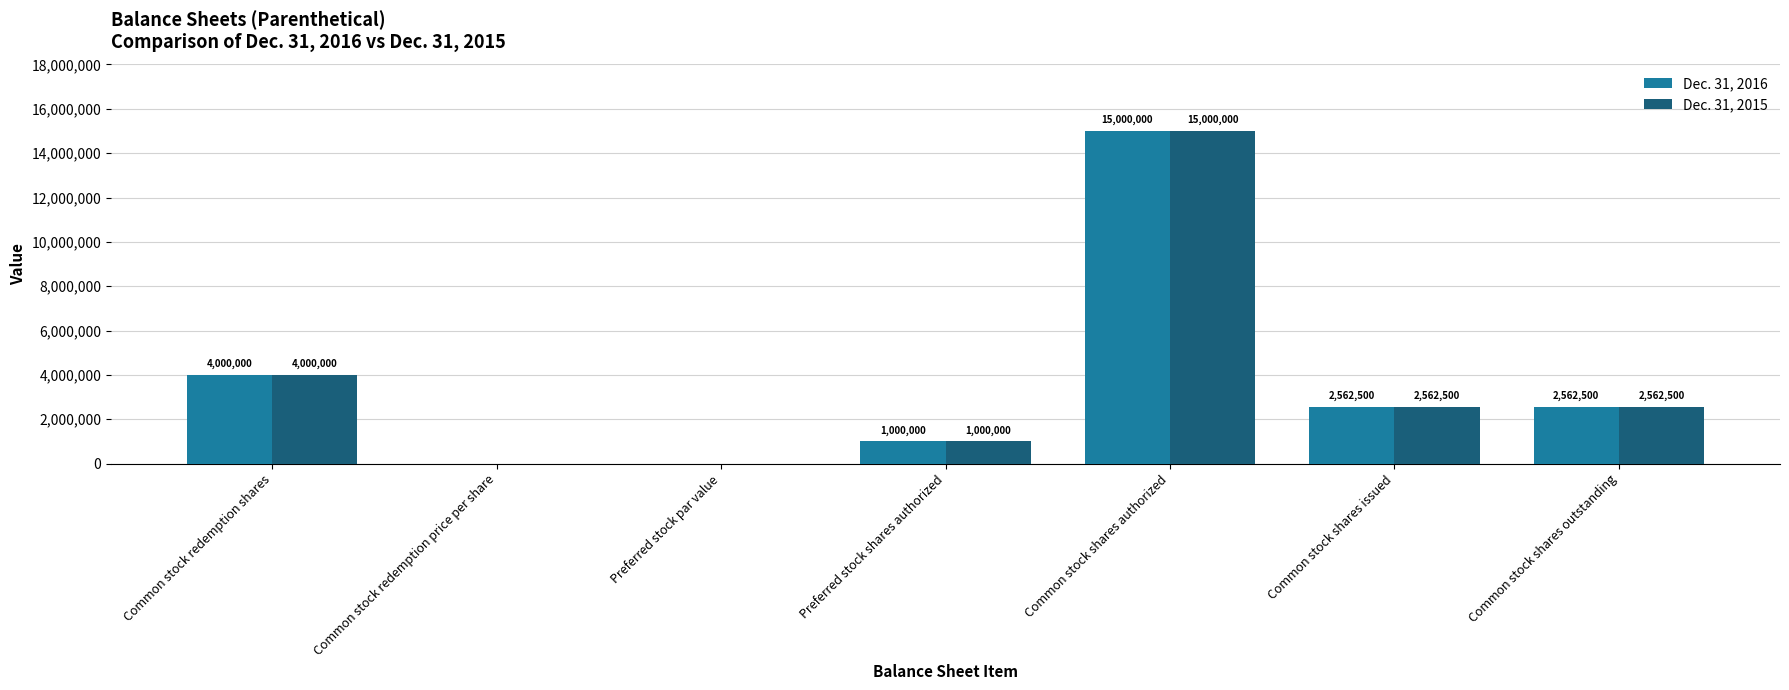

The Dec. 31, 2015 series shows 1303020.9 at Common stock shares issued. True or false?

False